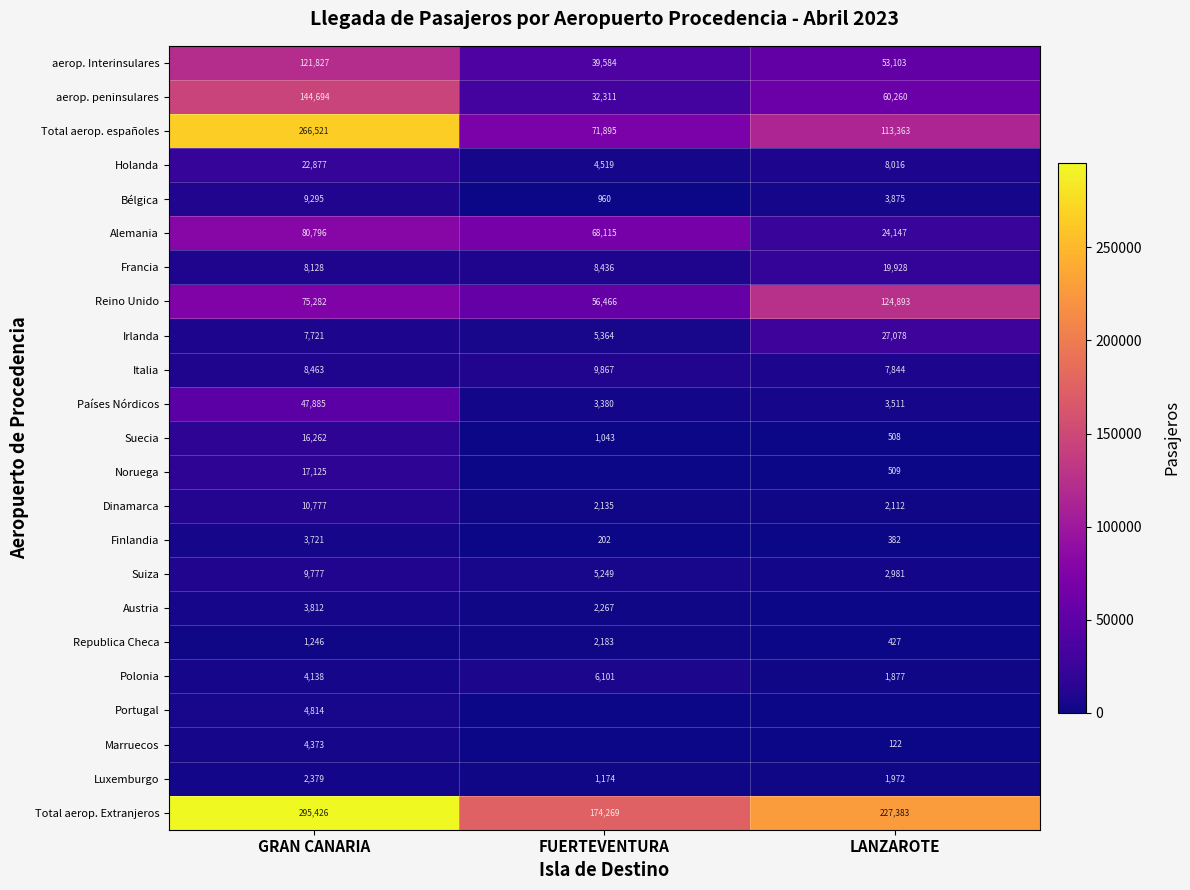

Which label corresponds to the largest value in the chart?

GRAN CANARIA